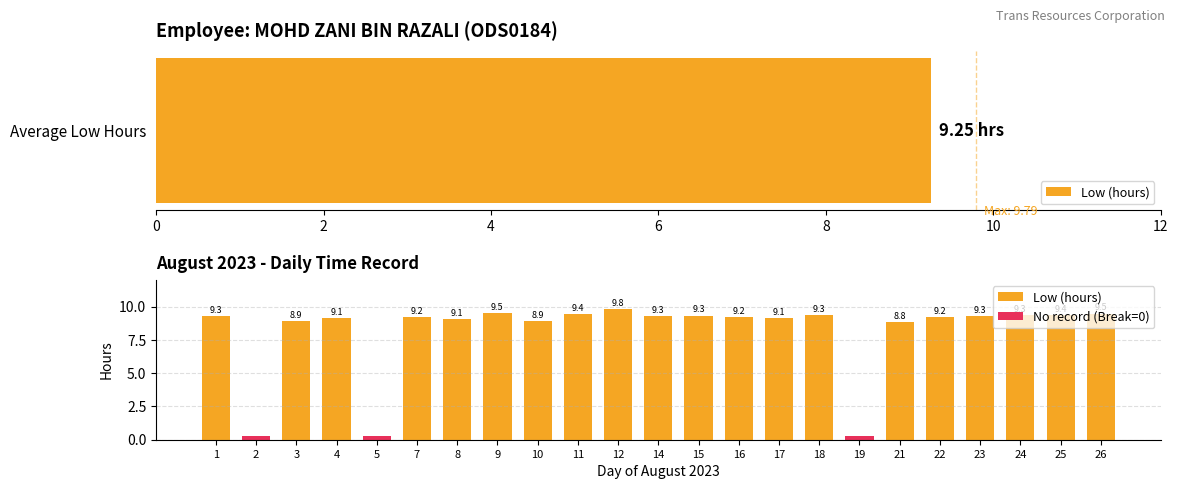

Which series has the largest total across all categories?

Low (hours)